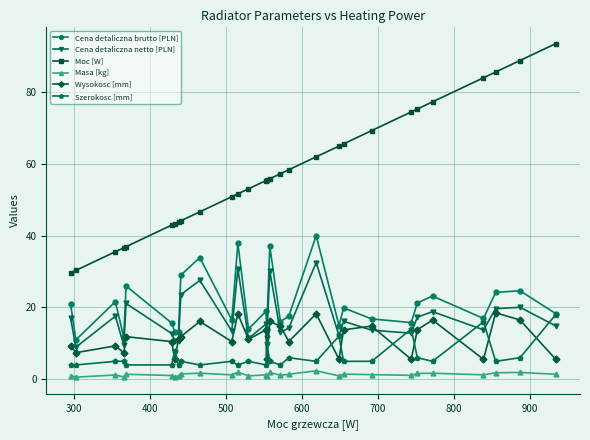

Which series has the largest total across all categories?

Moc [W]